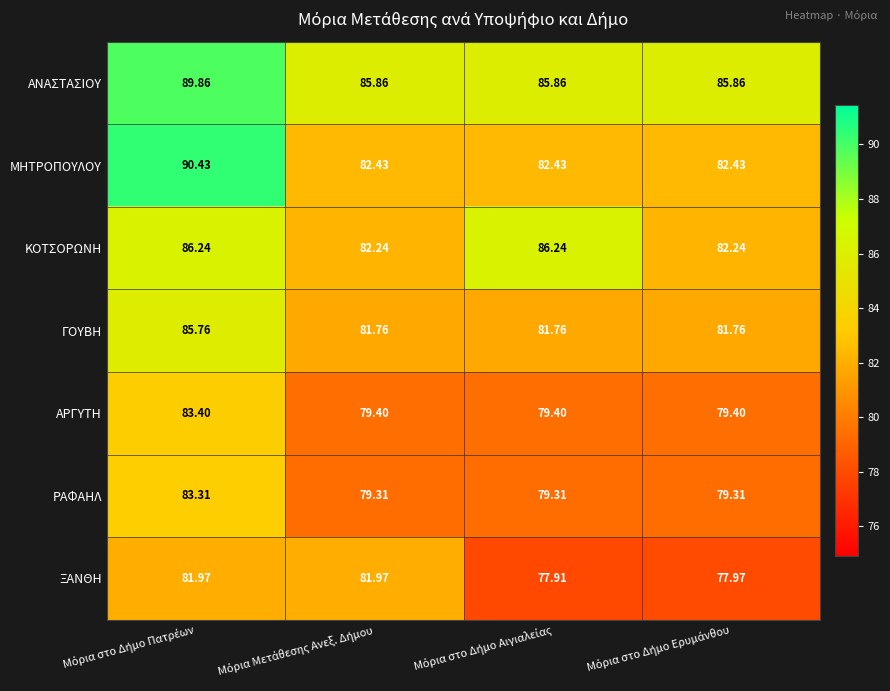

Which series has the largest total across all categories?

ΑΝΑΣΤΑΣΙΟΥ